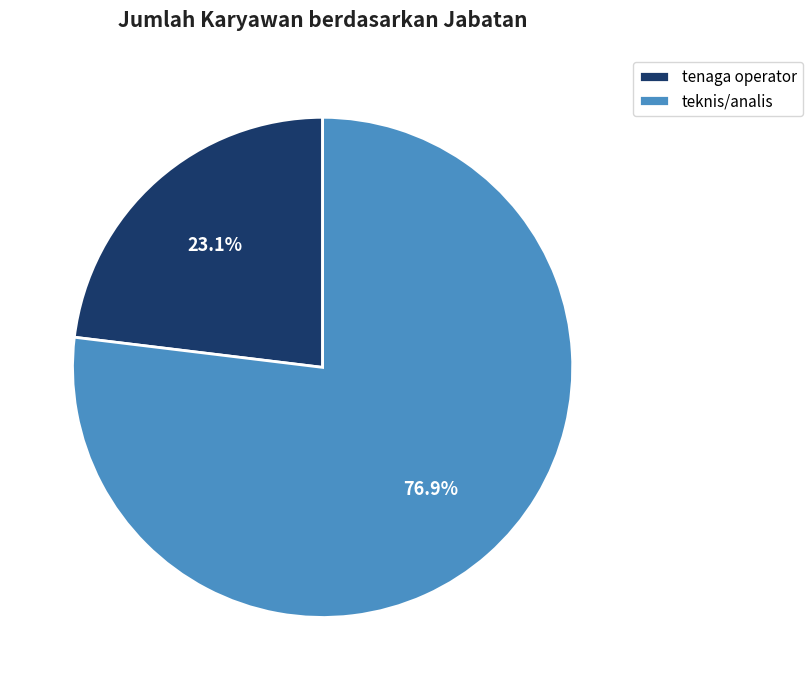

Is it true that tenaga operator is 38% of the pie?

False